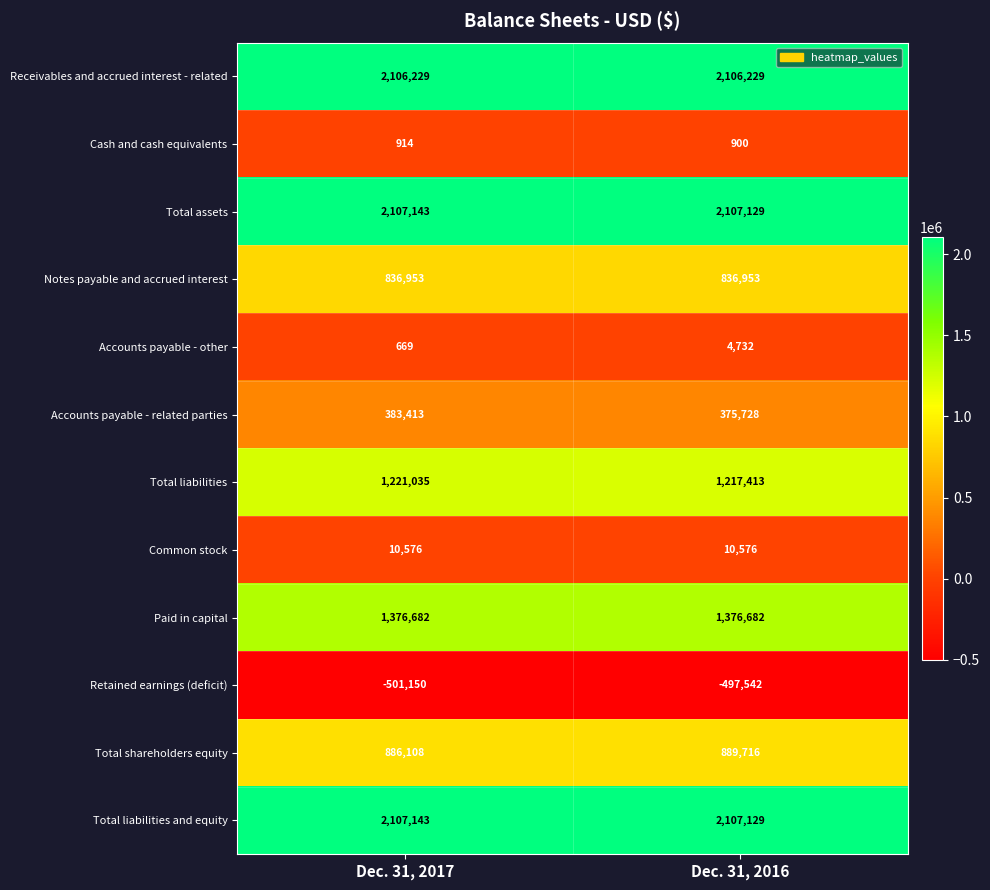

What is the smallest value displayed?

-501150